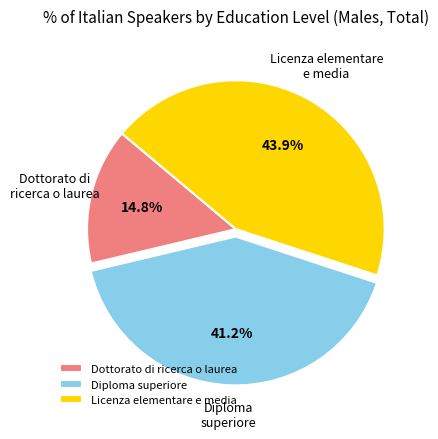

Count the number of slices in the pie.

3